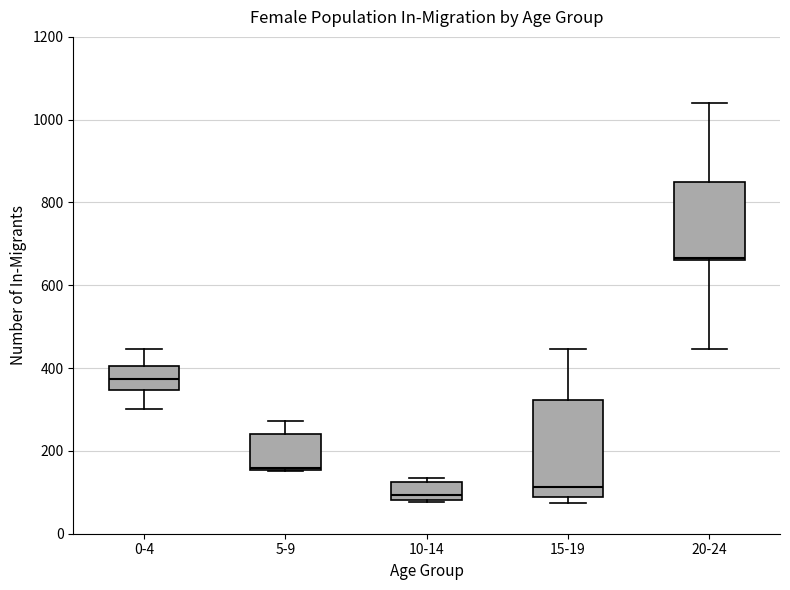

Where is the upper edge of the box for 5-9 on the y-axis? The values are not printed on the chart, so give them approximately, as read against the axis.

240